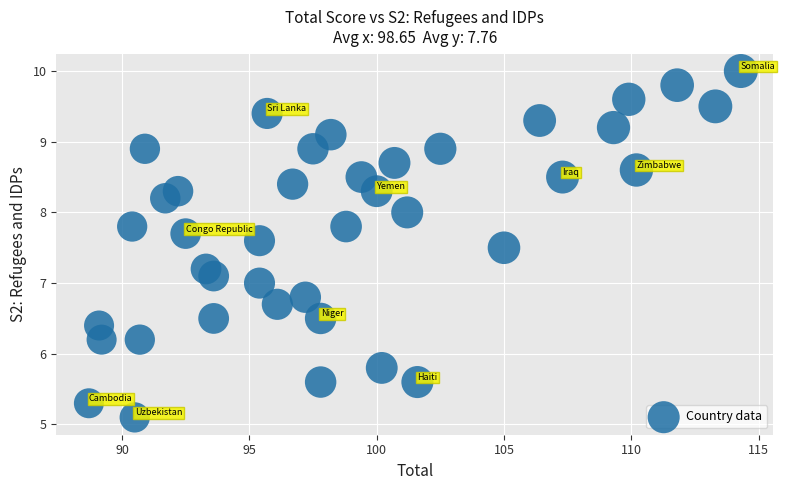

What is the range of X values (max minus min)?

25.6